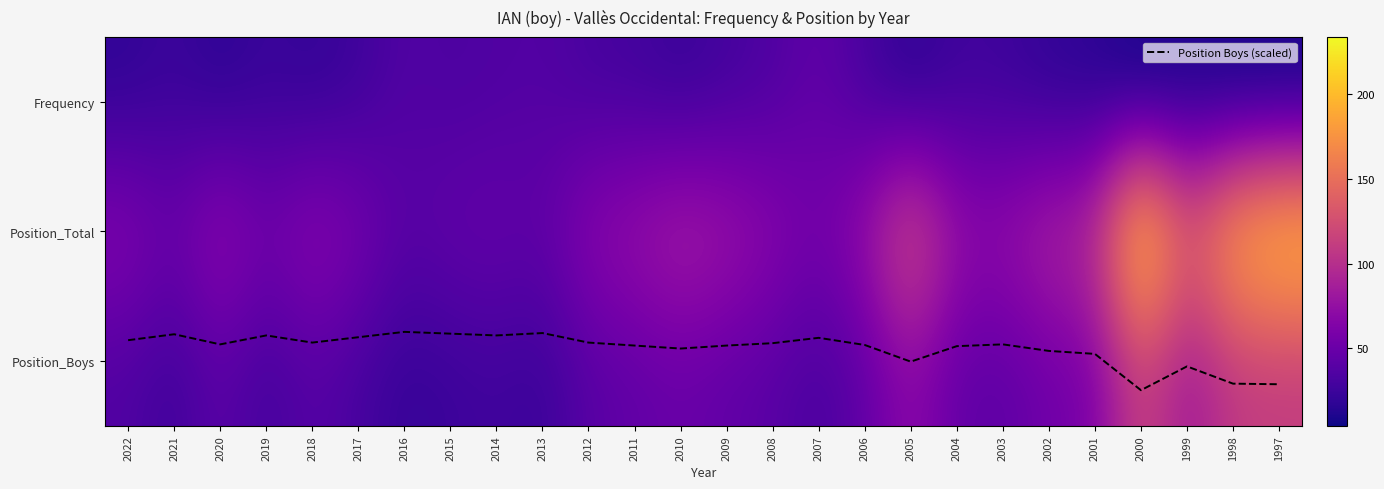

At which label is Position_Boys closest to 70?

2005